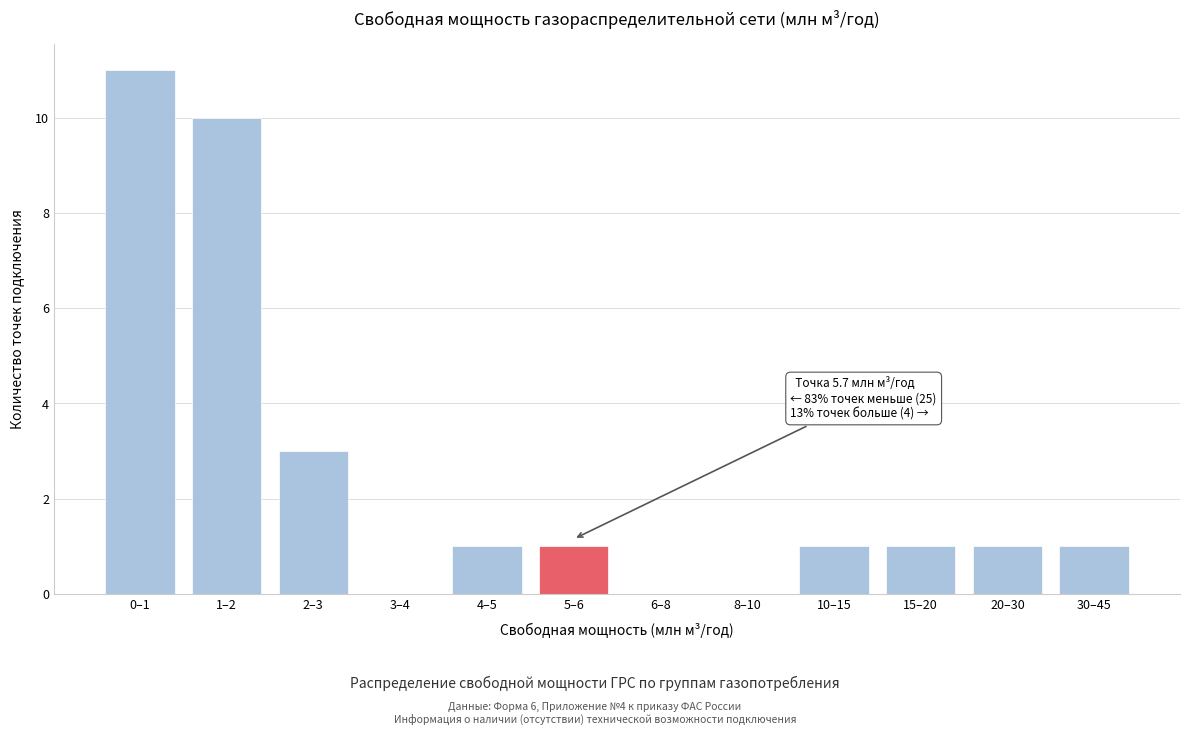

Reading left to right, extract all data points from this chart.

0–1=11	1–2=10	2–3=3	3–4=0	4–5=1	5–6=1	6–8=0	8–10=0	10–15=1	15–20=1	20–30=1	30–45=1